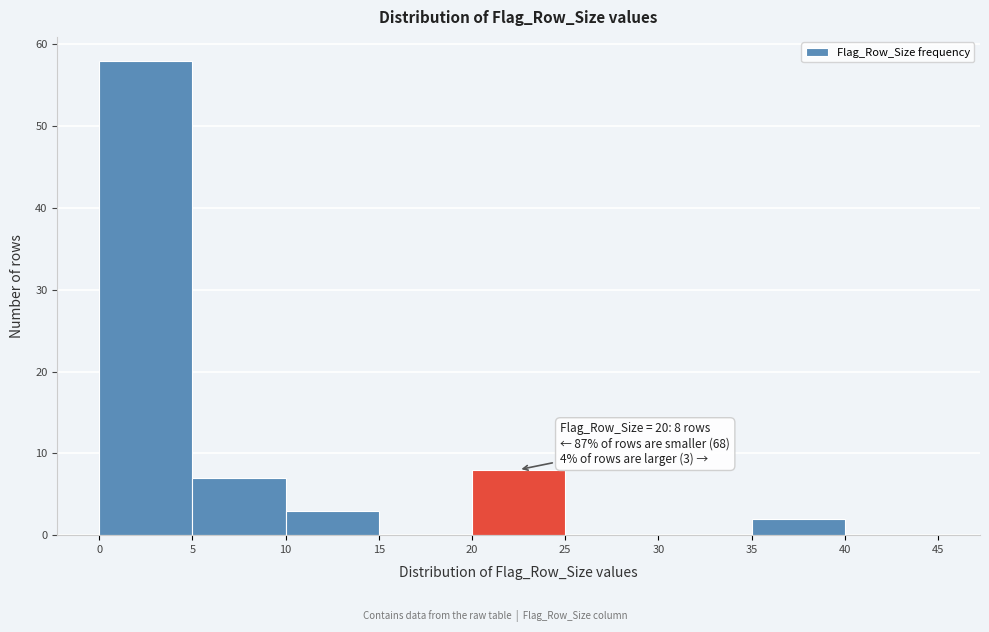

Which range on the x-axis has the tallest bar?

0 to 5